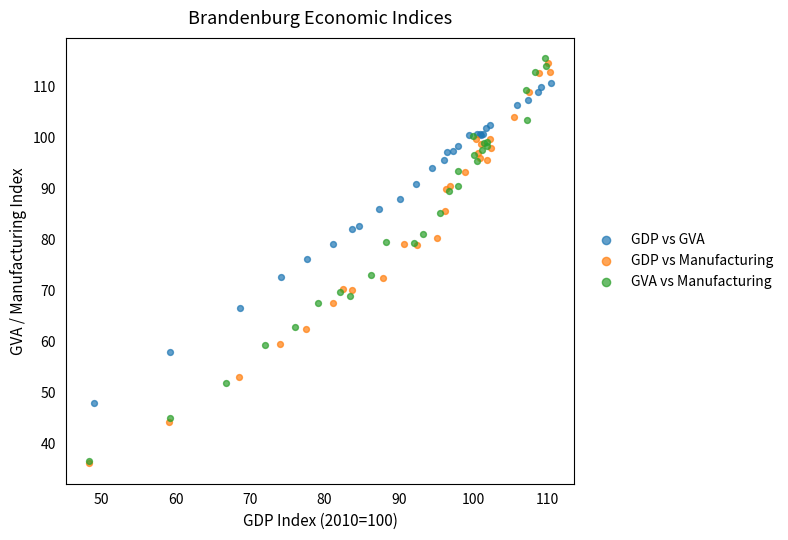

What are all the series names shown in the legend?

GDP vs GVA, GDP vs Manufacturing, GVA vs Manufacturing